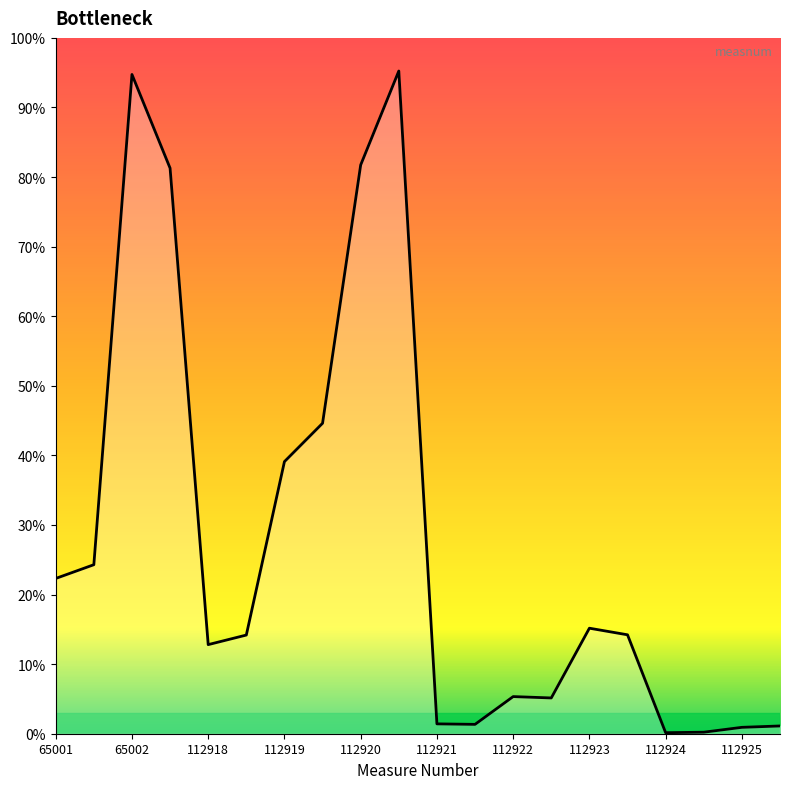

Does the chart display data point markers on the line(s)?

No